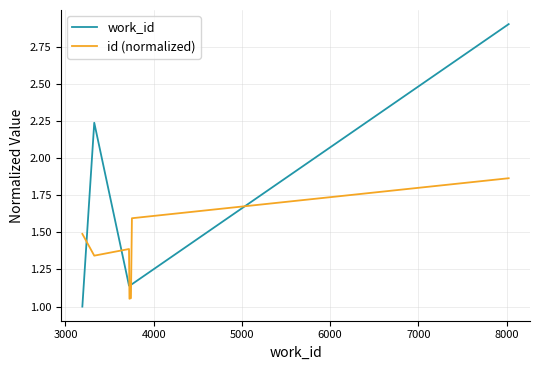

Which series has the largest total across all categories?

work_id